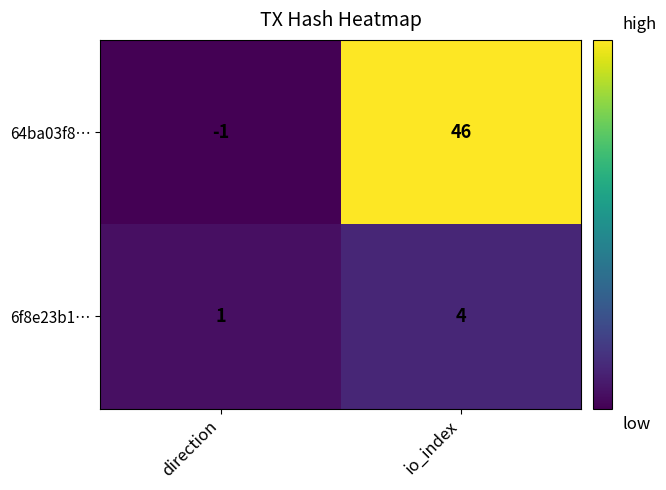

Reading right to left, extract all data points from this chart.

64ba03f8…: io_index=46	direction=-1
6f8e23b1…: io_index=4	direction=1